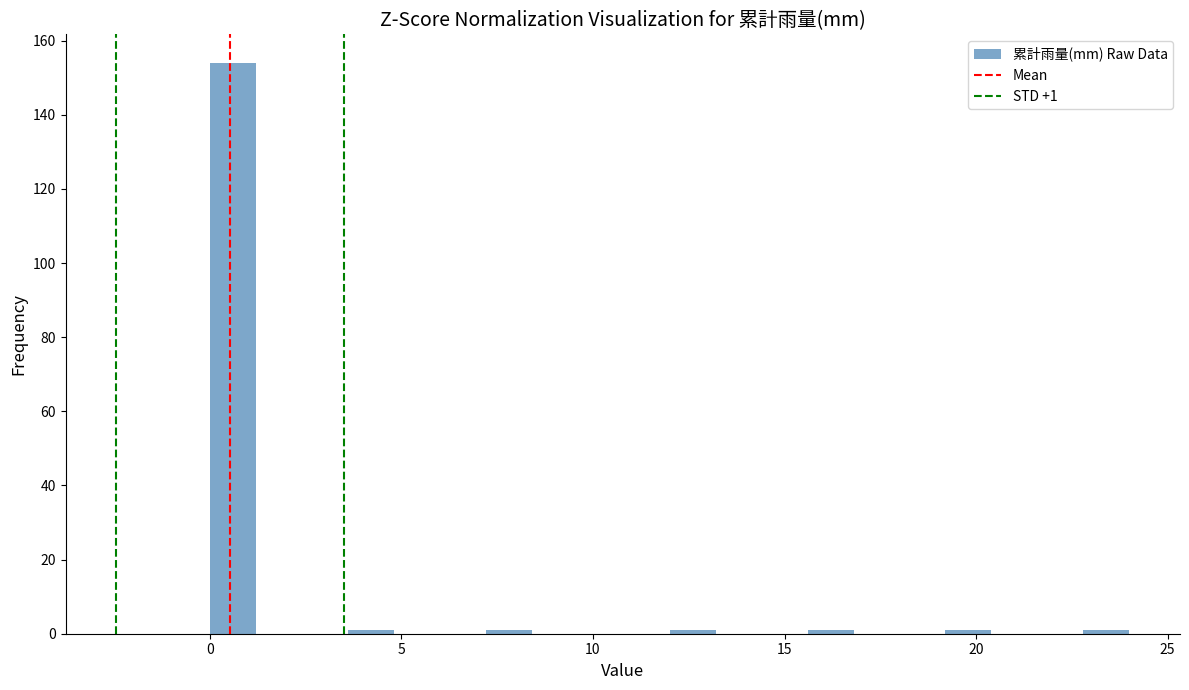

Around what value on the x-axis is the tallest bar? Give the approximate position of its centre, as read against the axis.

0.5